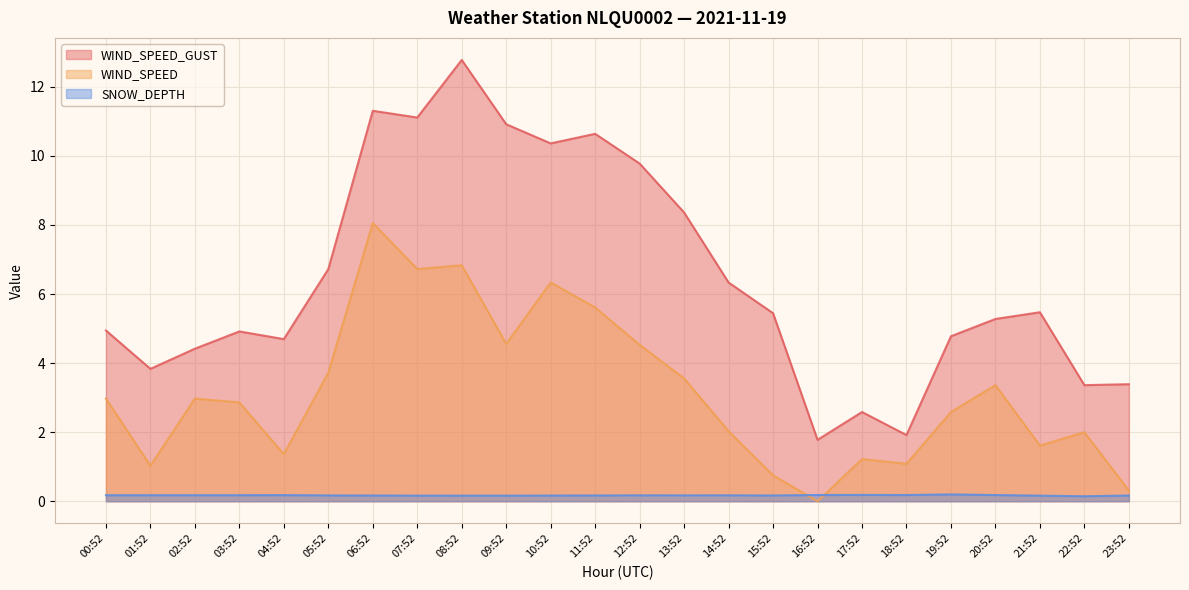

At 05:52, list the series in order from smallest to largest.

SNOW_DEPTH, WIND_SPEED, WIND_SPEED_GUST